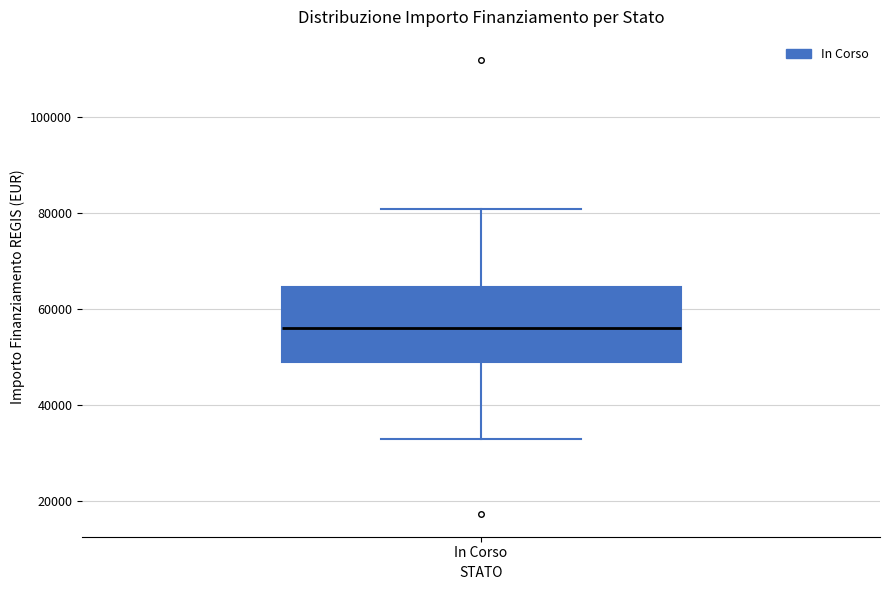

Where is the upper edge of the box for In Corso on the y-axis? The values are not printed on the chart, so give them approximately, as read against the axis.

64000